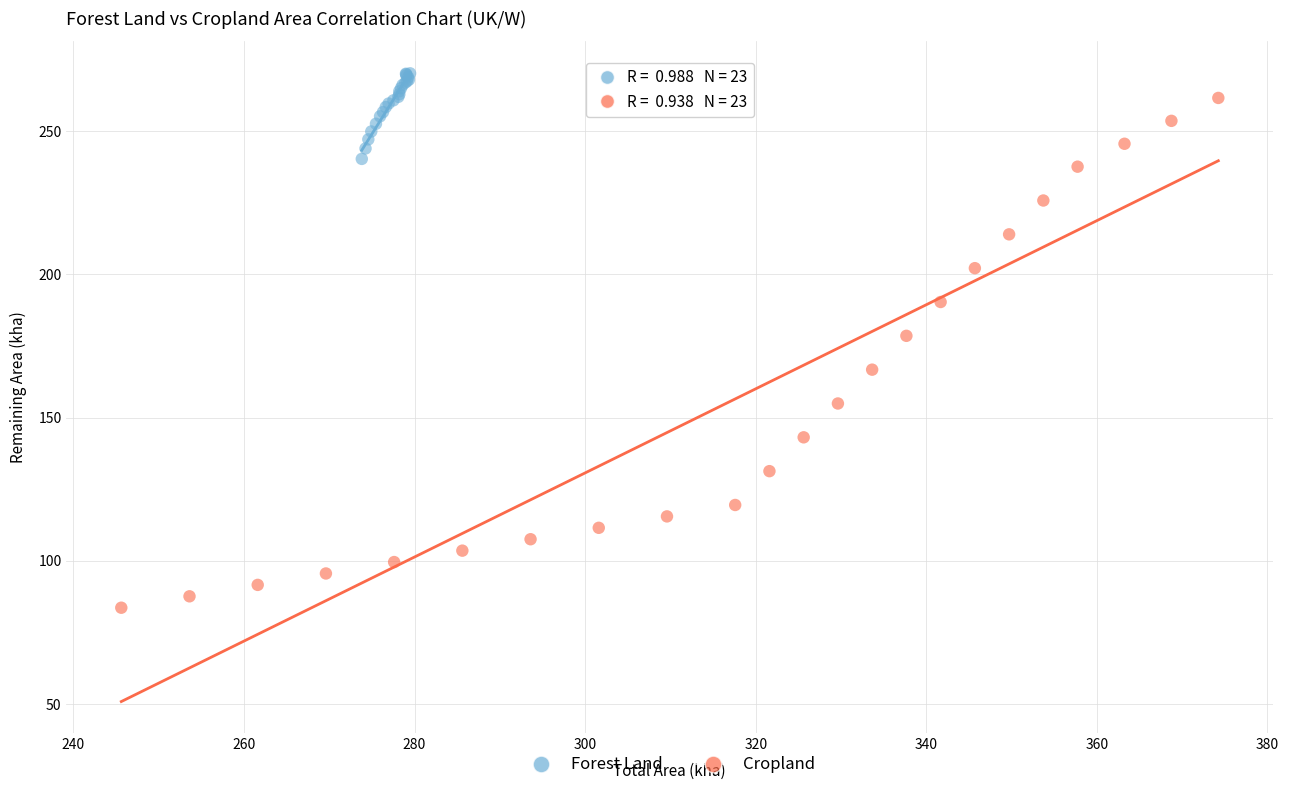

Which series contains the lowest Y value?

Cropland